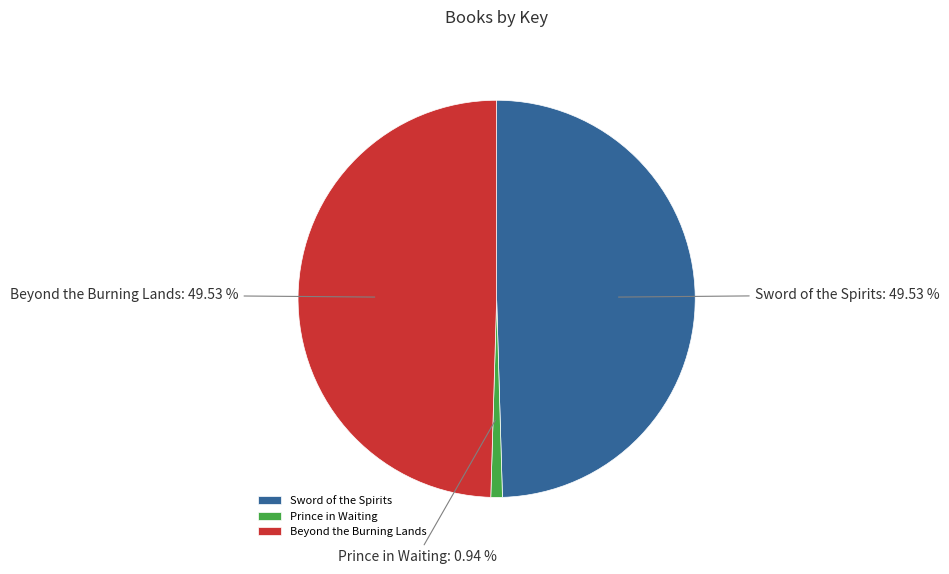

Which category has the smallest portion of the pie?

Prince in Waiting